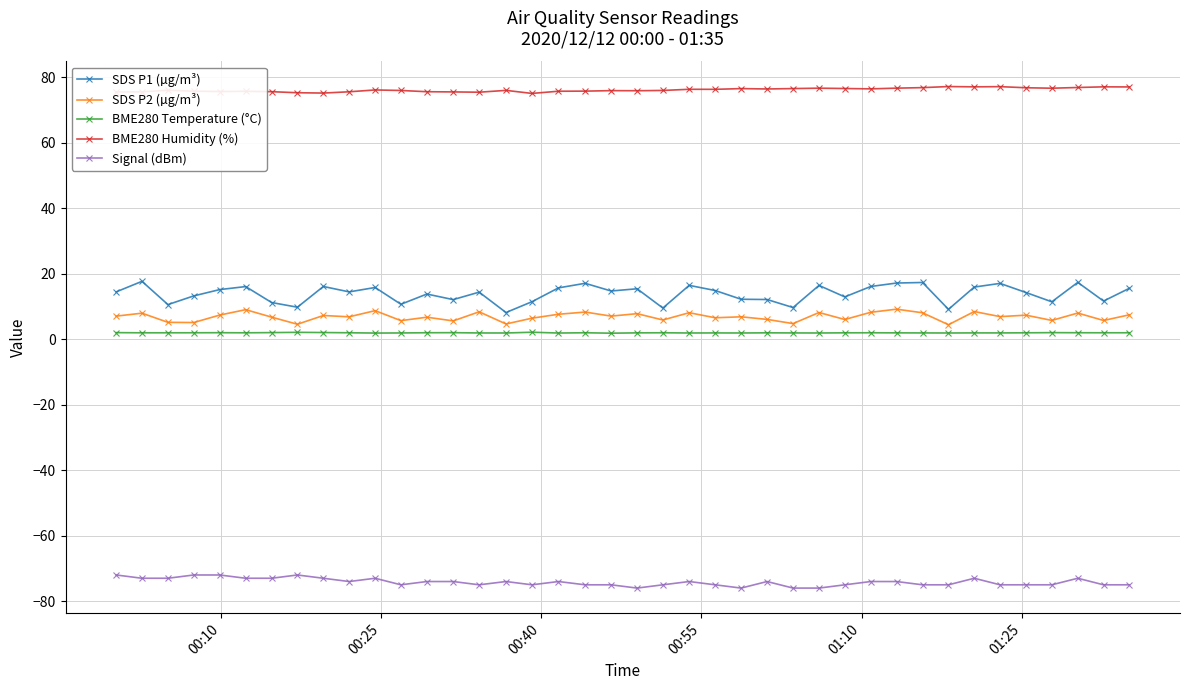

What is the value of the SDS P2 (µg/m³) point at the 1st from the left?

7.0